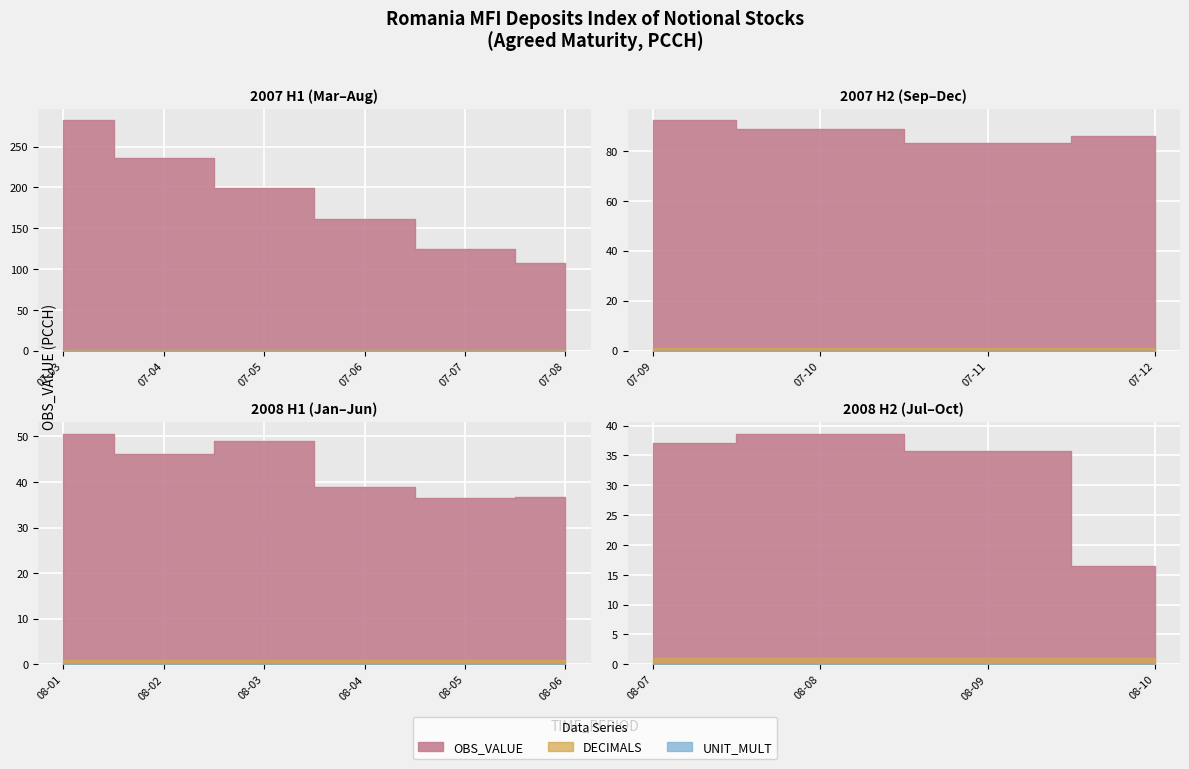

What value does the OBS_VALUE series have at 2007-07?

124.8